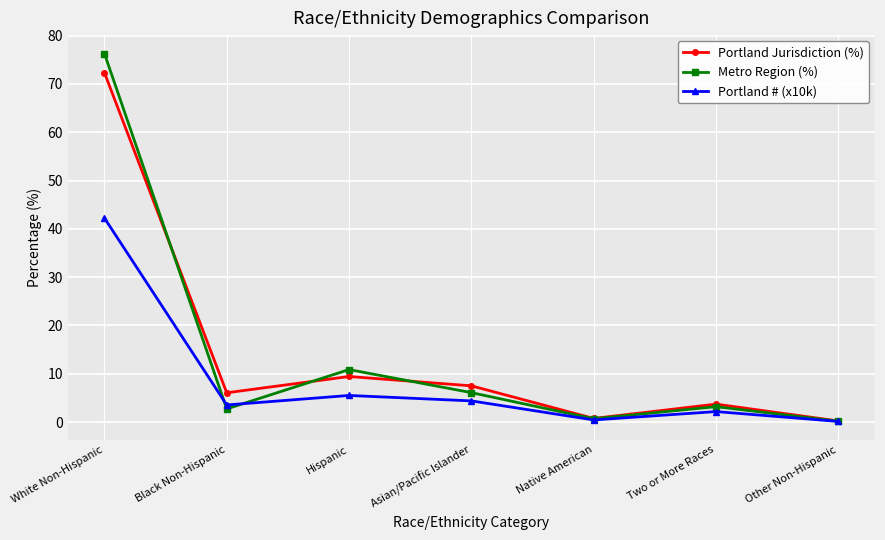

What is the highest value of the Portland # (x10k) series?

42.2